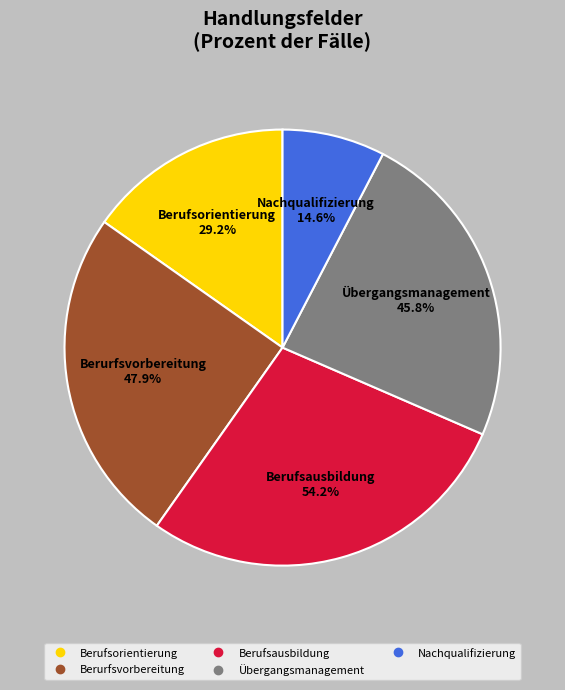

Which slice is the smallest?

Nachqualifizierung